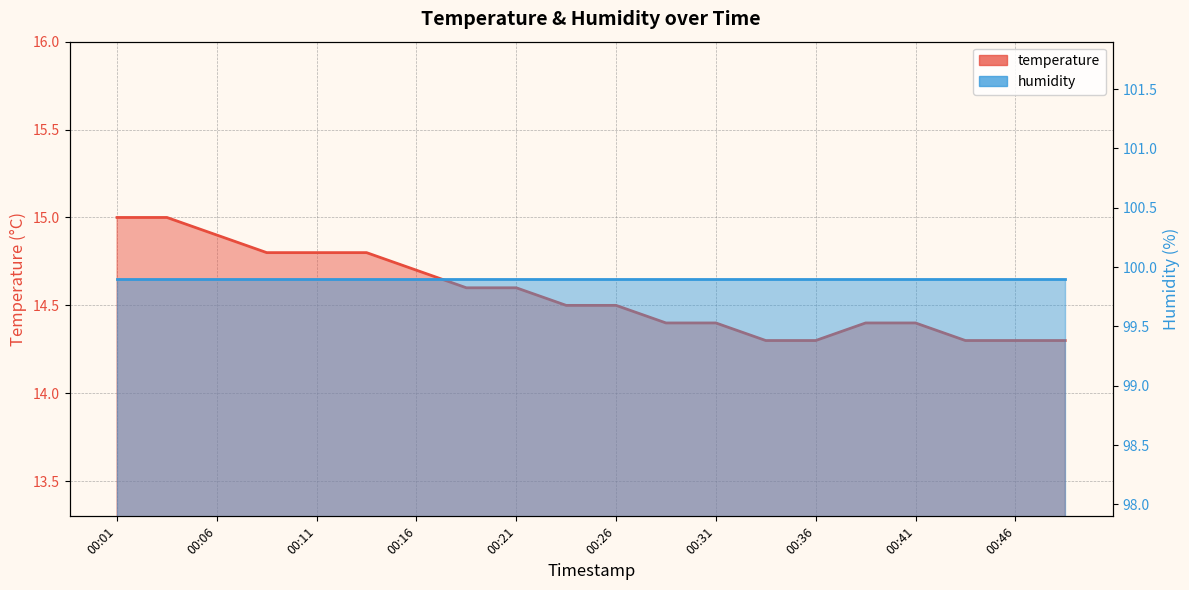

At which category does the chart reach its minimum across all series?

00:34